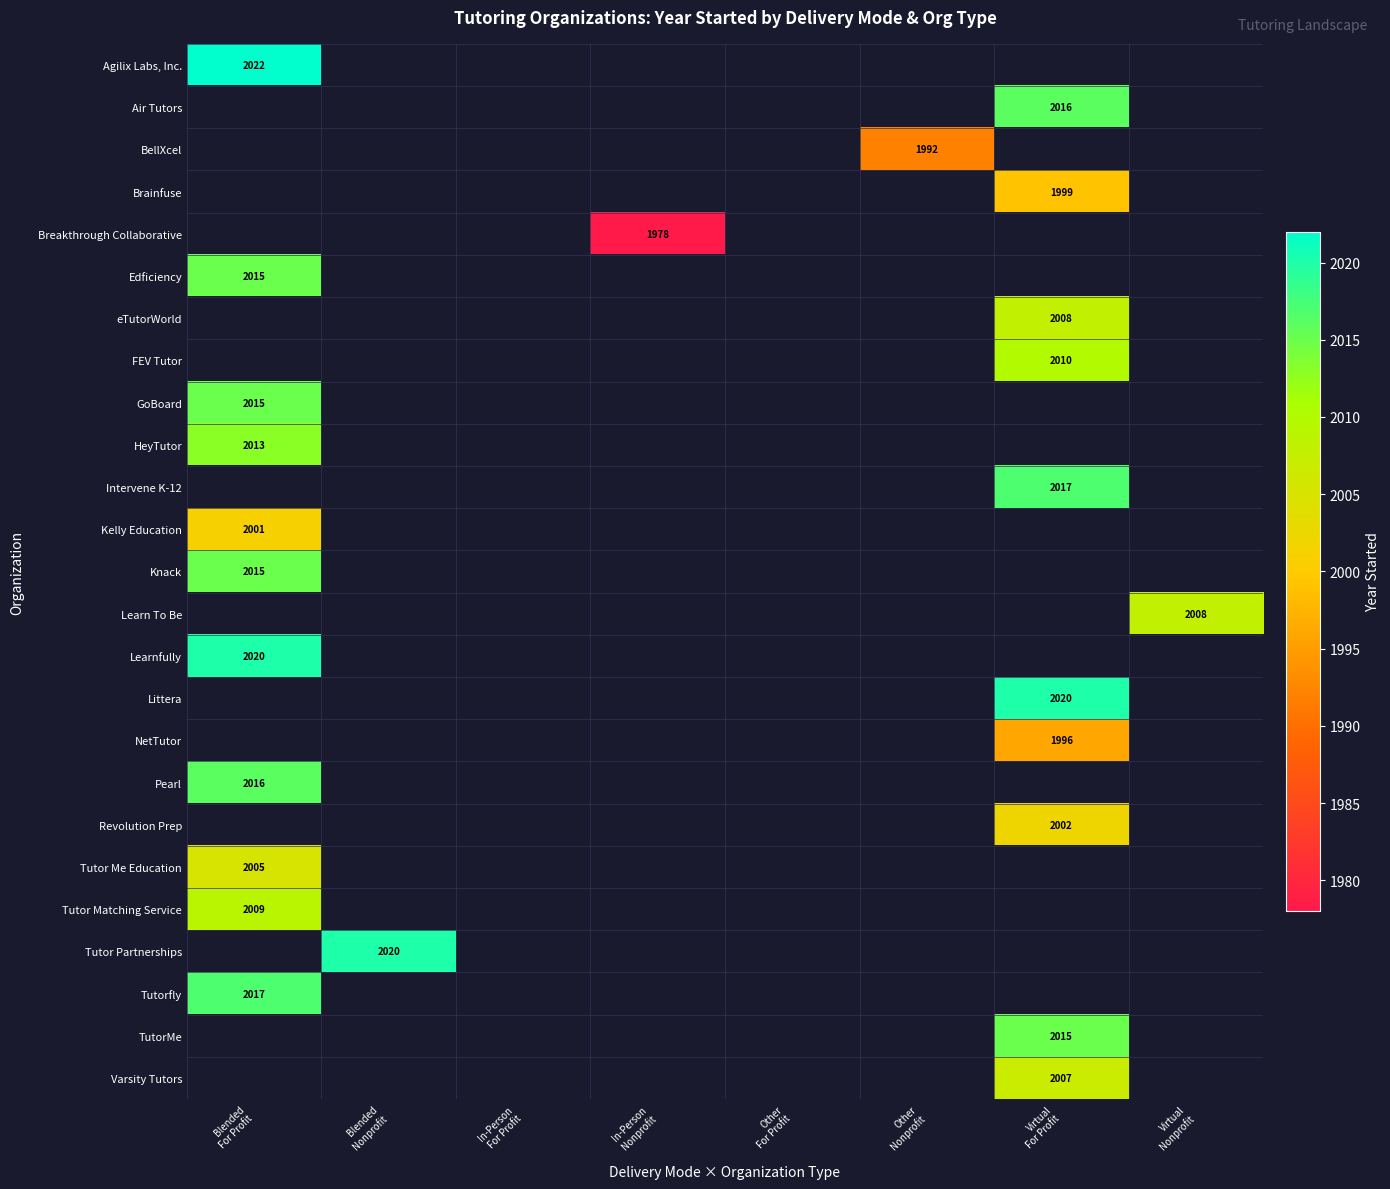

Which label corresponds to the largest value in the chart?

Blended
For Profit